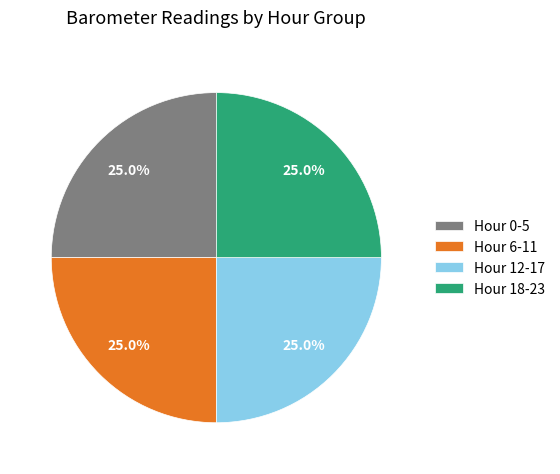

What percentage do Hour 18-23 and Hour 12-17 together represent?

50.0%